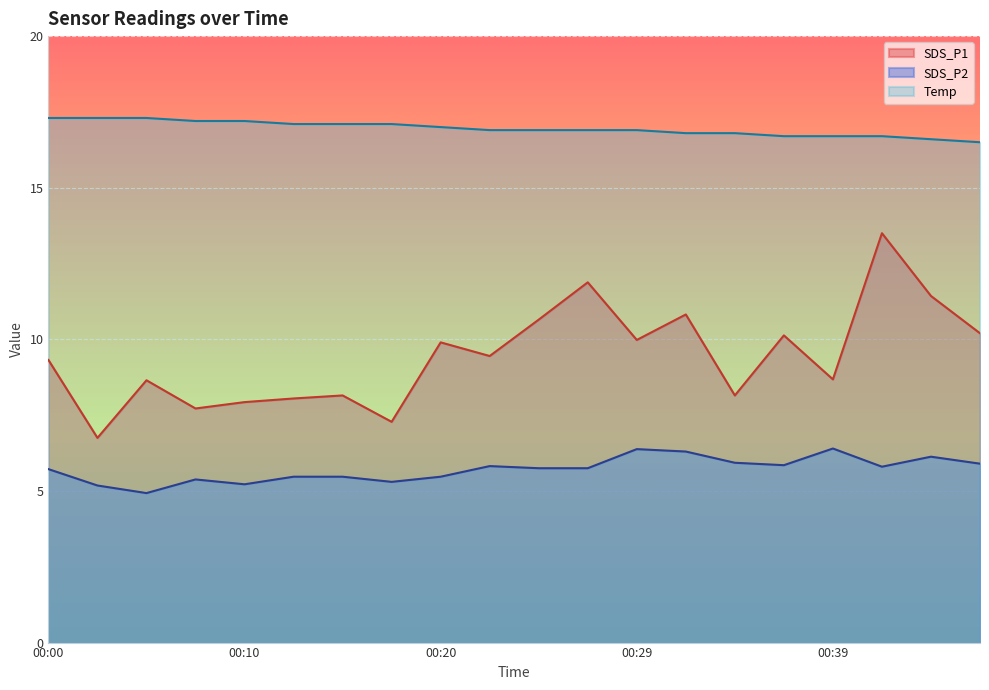

At which label is Temp closest to 16?

00:47